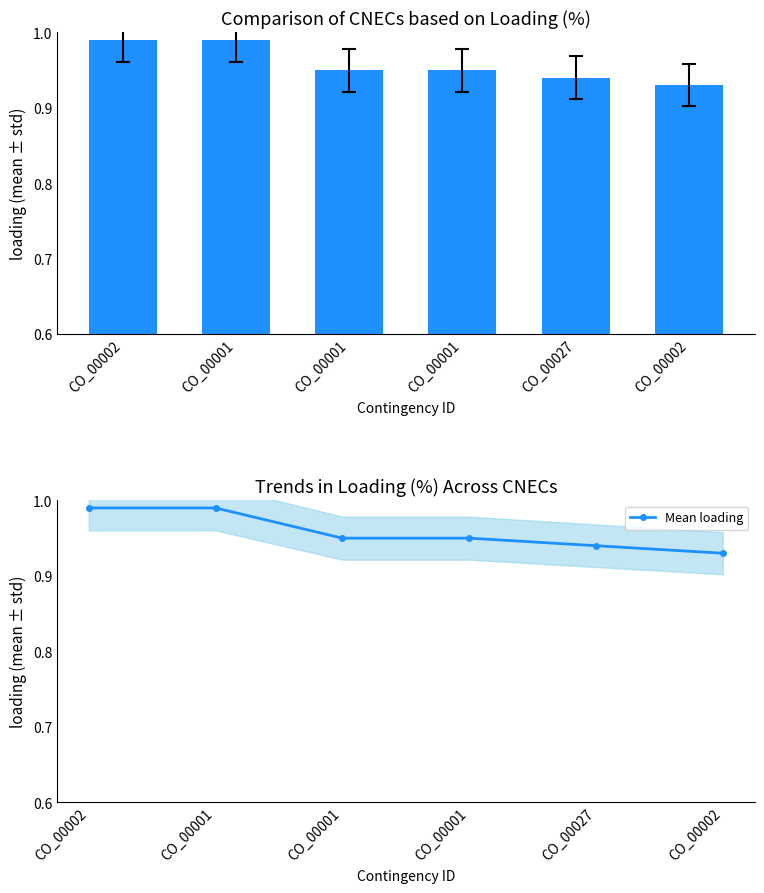

Which series has the largest range (max minus min)?

Loading (%)